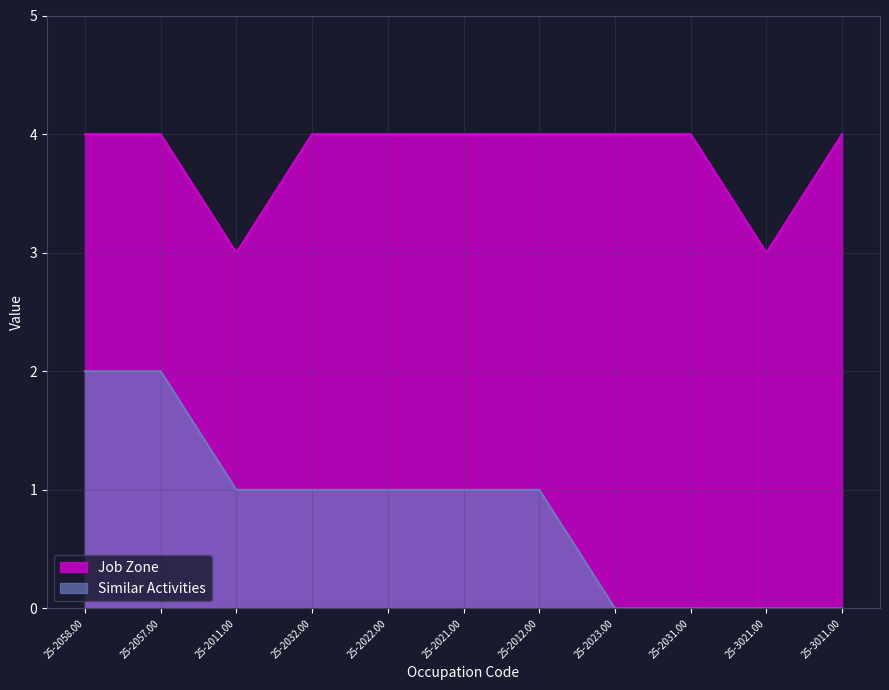

Which category has the lowest value across all series?

25-2023.00